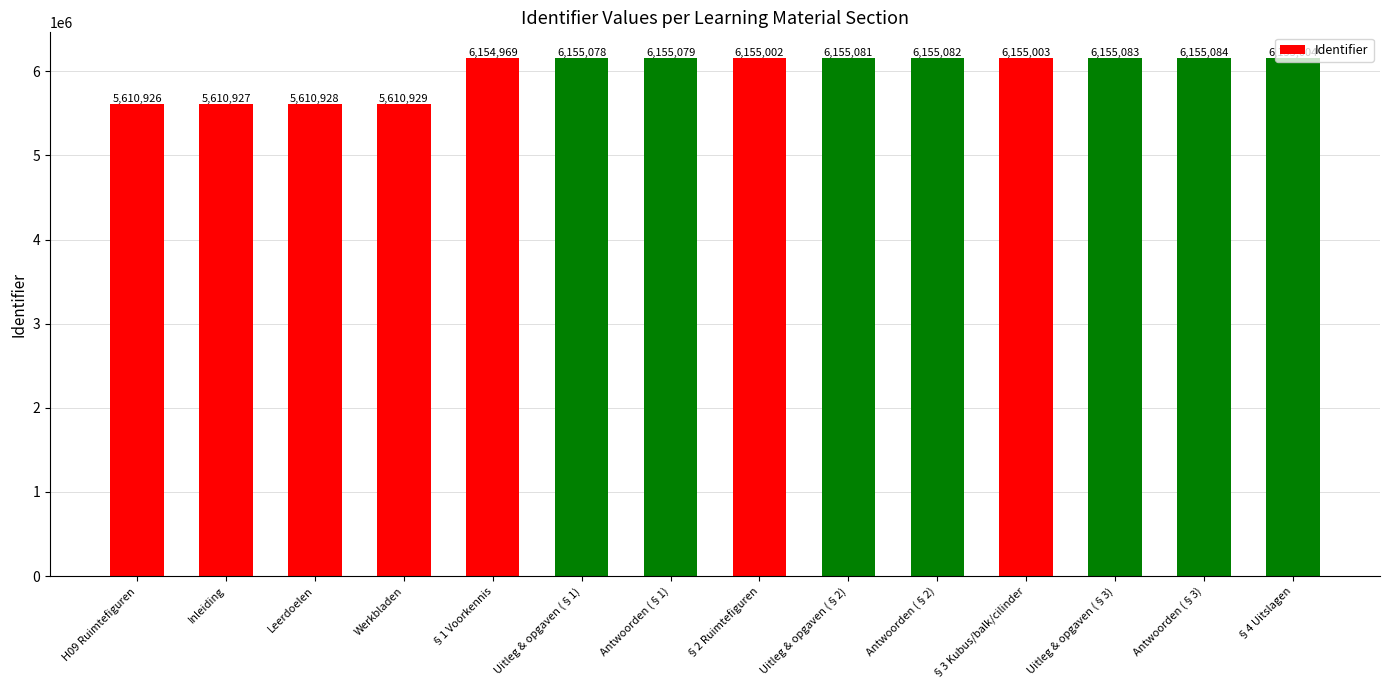

The chart shows a value of 5610926 at H09 Ruimtefiguren. True or false?

True